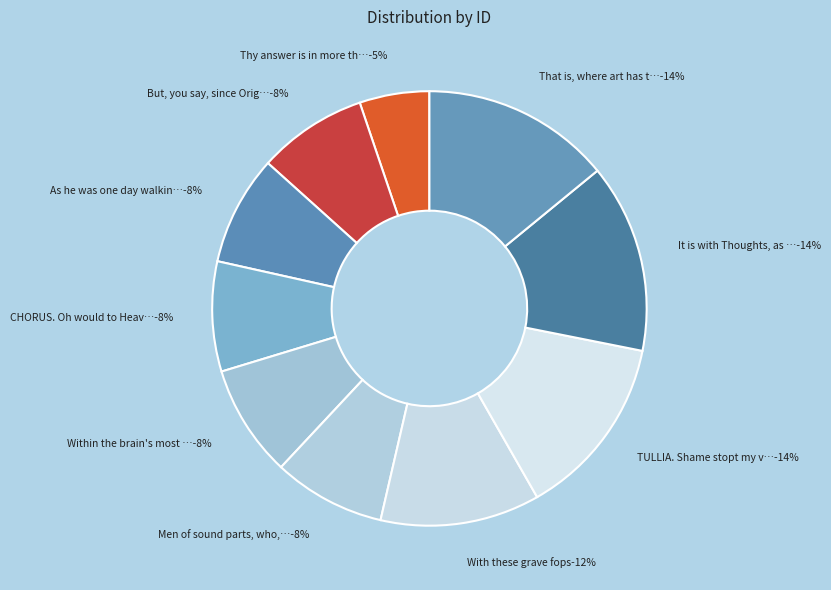

How much of the chart is everything except With these grave fops?

88.1%